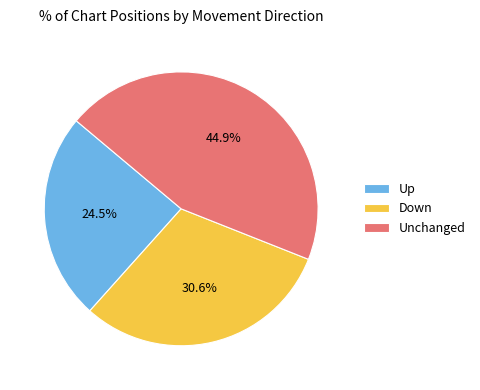

Which has a higher value, Unchanged or Up?

Unchanged